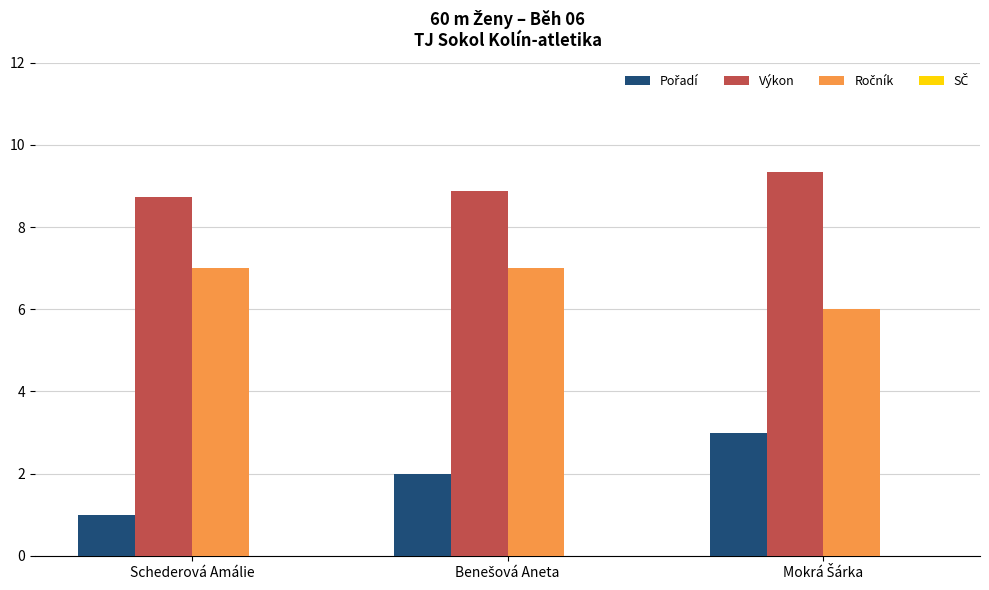

At which category does the chart reach its minimum across all series?

Schederová Amálie